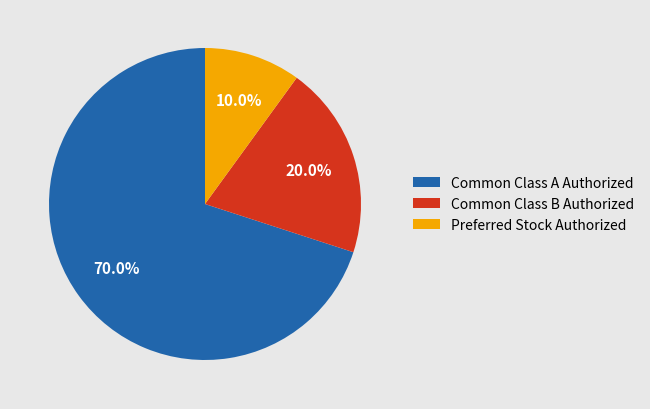

Combined, do Common Class A Authorized and Preferred Stock Authorized account for over 50%?

Yes